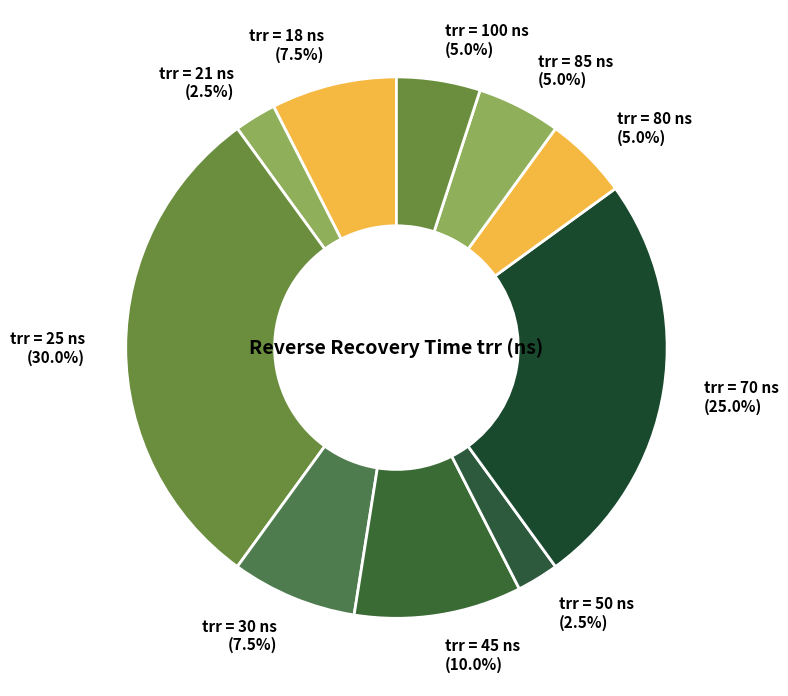

Is the sum of trr = 25 ns and trr = 21 ns greater than half?

No